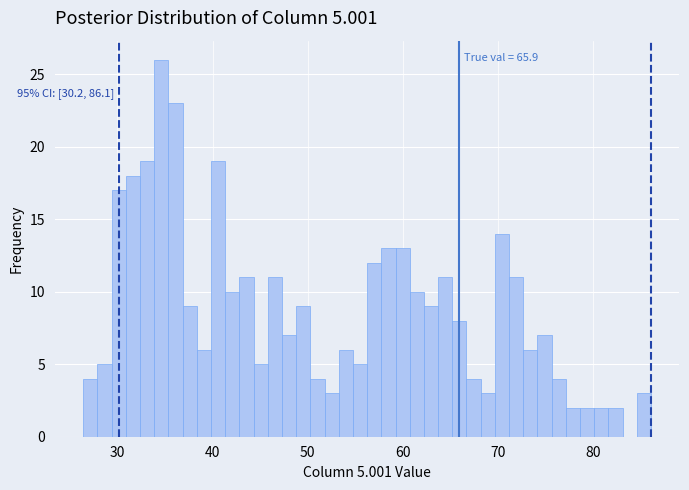

Read against the x-axis, roughly where is the centre of the tallest bar?

35